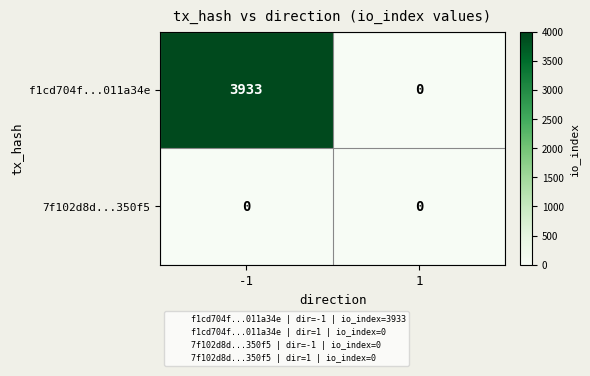

True or false: 7f102d8d...350f5 has a value of 0 at -1.

True